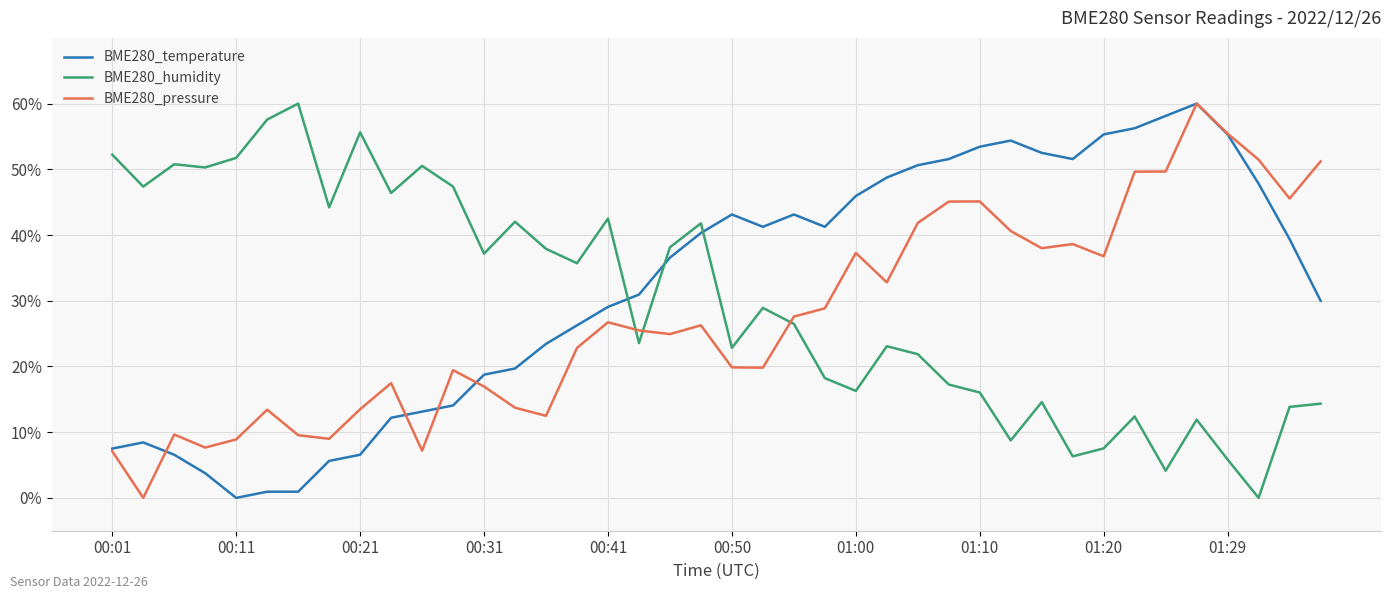

True or false: BME280_temperature and BME280_humidity cross at least once.

True